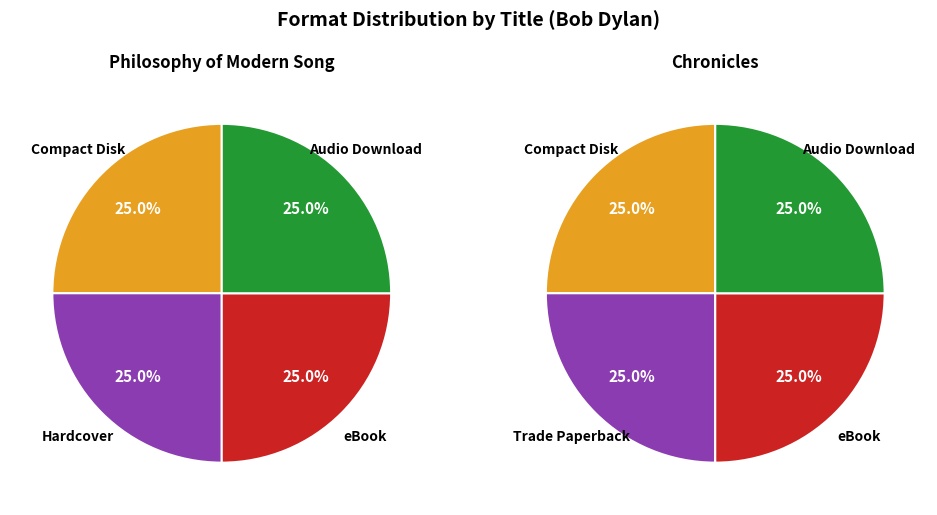

To the nearest percent, what is the combined percentage of 0 and 3?

50%